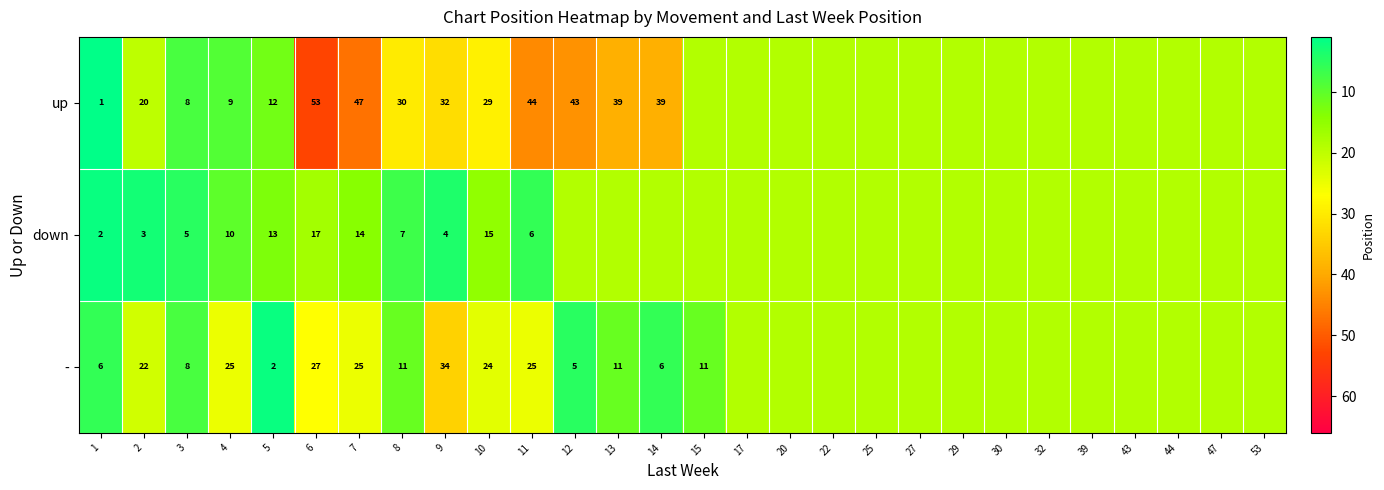

Is it true that up equals 16.0 at 5?

False